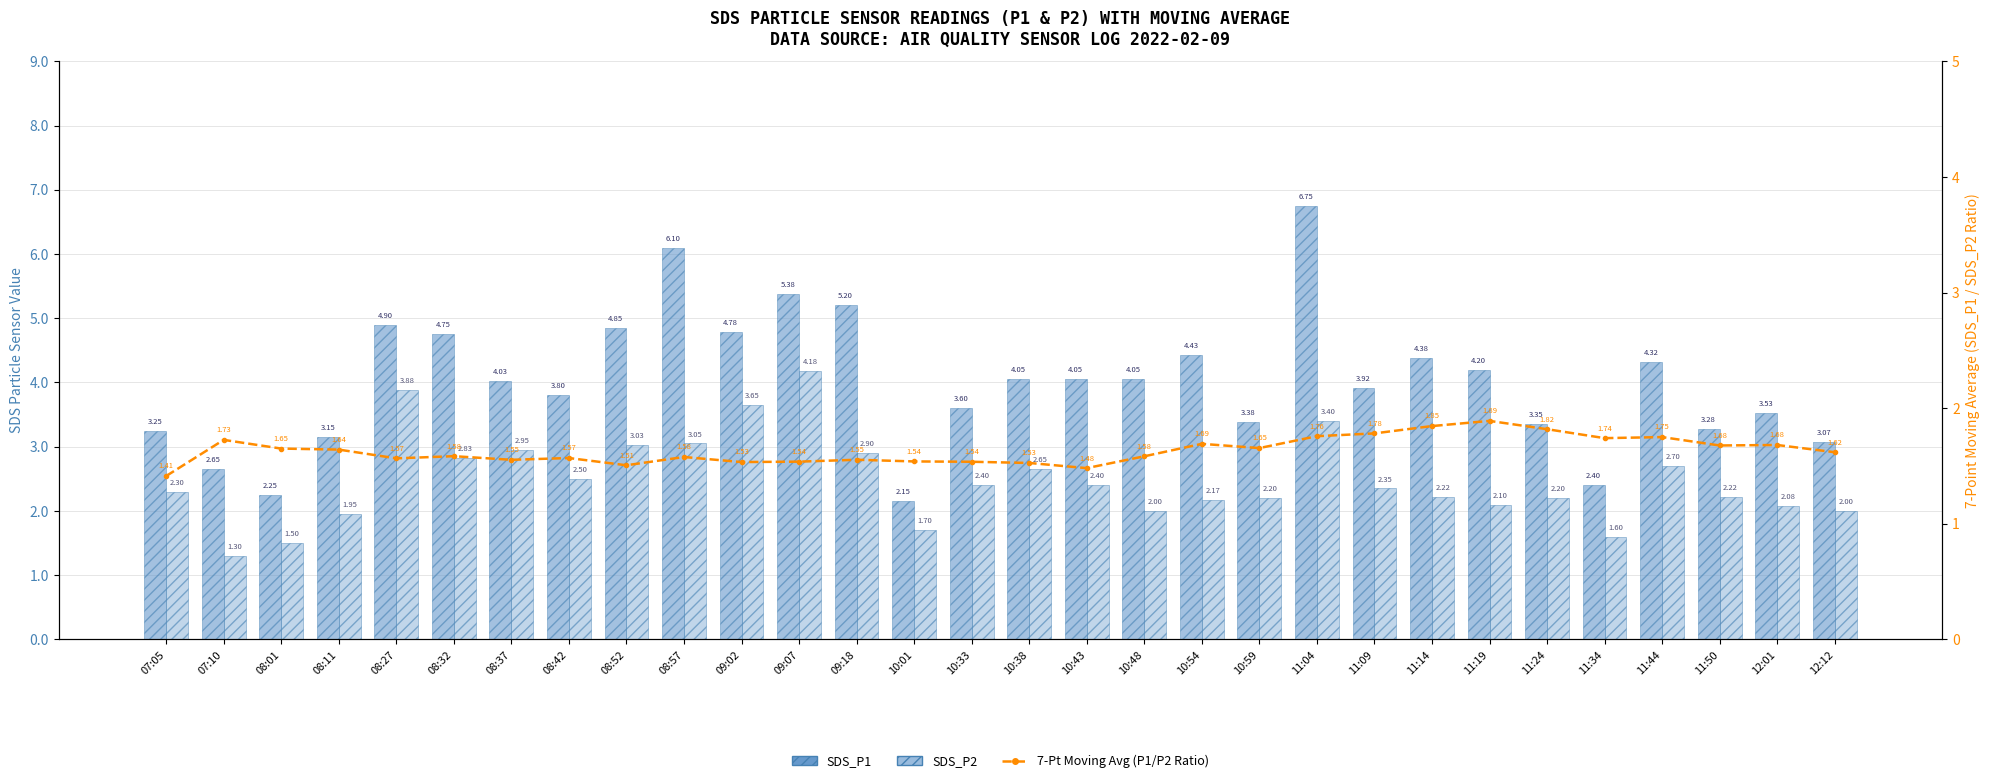

Rank the series at 11:04 from highest to lowest value.

SDS_P1, SDS_P2, 7-Pt Moving Avg (P1/P2 Ratio)